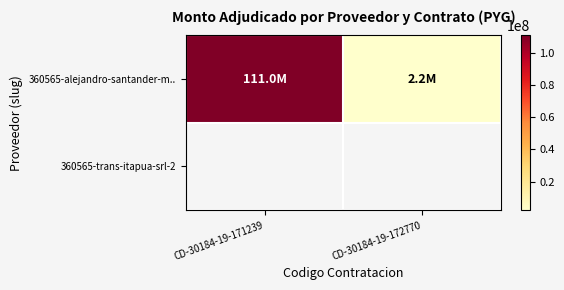

Is it true that 360565-alejandro-santander-m.. equals 195291431.4 at CD-30184-19-171239?

False